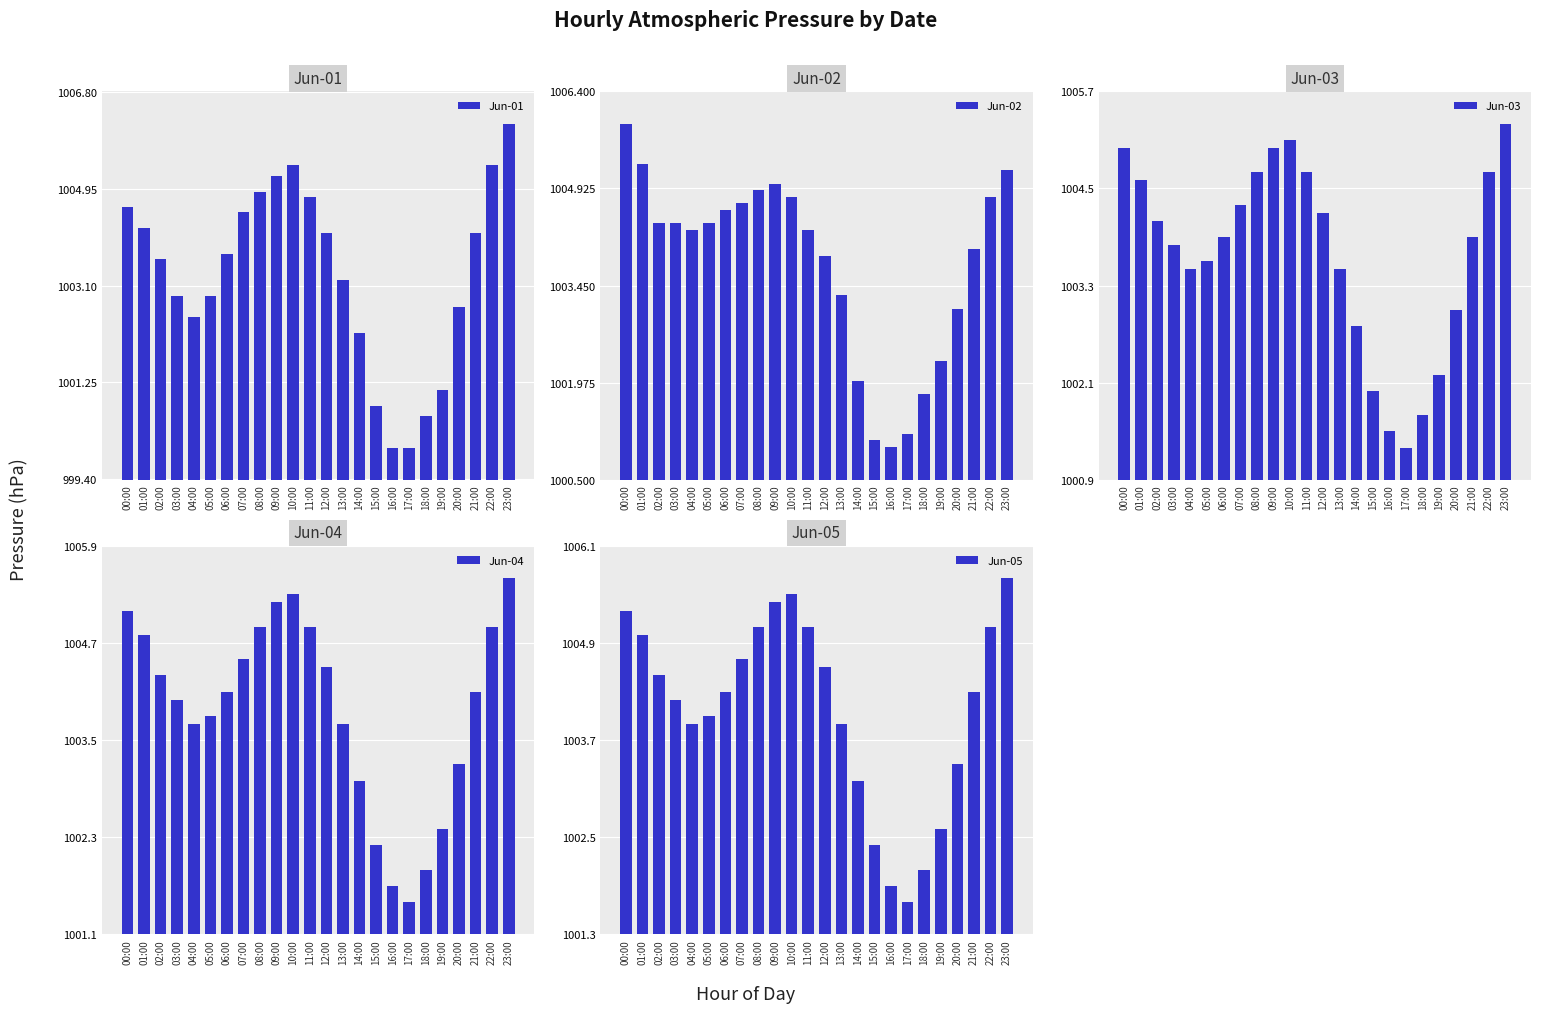

At 12:00, list the series in order from largest to smallest.

Jun-05, Jun-04, Jun-03, Jun-01, Jun-02